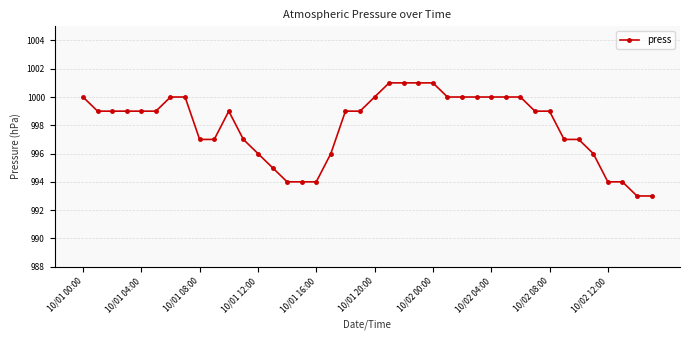

What is the greatest value displayed?

1001